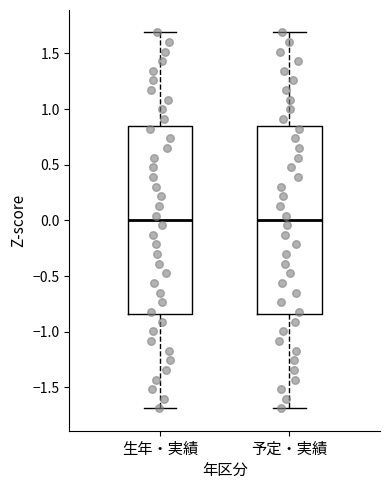

Where is the upper edge of the box for 予定・実績 on the y-axis? The values are not printed on the chart, so give them approximately, as read against the axis.

0.85